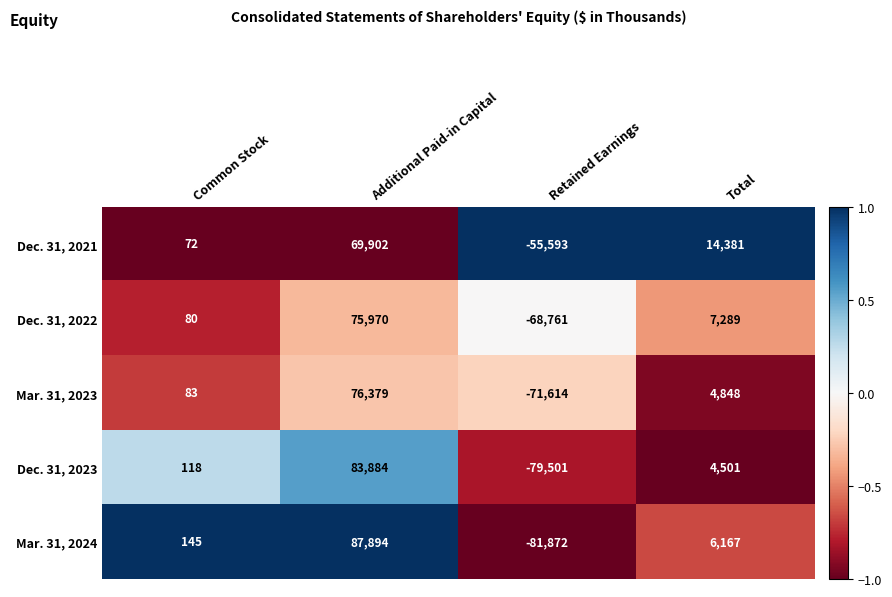

Reading left to right, transcribe all the data shown in this chart.

Dec. 31, 2021: Common Stock=72	Additional Paid-in Capital=69902	Retained Earnings=-55593	Total=14381
Dec. 31, 2022: Common Stock=80	Additional Paid-in Capital=75970	Retained Earnings=-68761	Total=7289
Mar. 31, 2023: Common Stock=83	Additional Paid-in Capital=76379	Retained Earnings=-71614	Total=4848
Dec. 31, 2023: Common Stock=118	Additional Paid-in Capital=83884	Retained Earnings=-79501	Total=4501
Mar. 31, 2024: Common Stock=145	Additional Paid-in Capital=87894	Retained Earnings=-81872	Total=6167